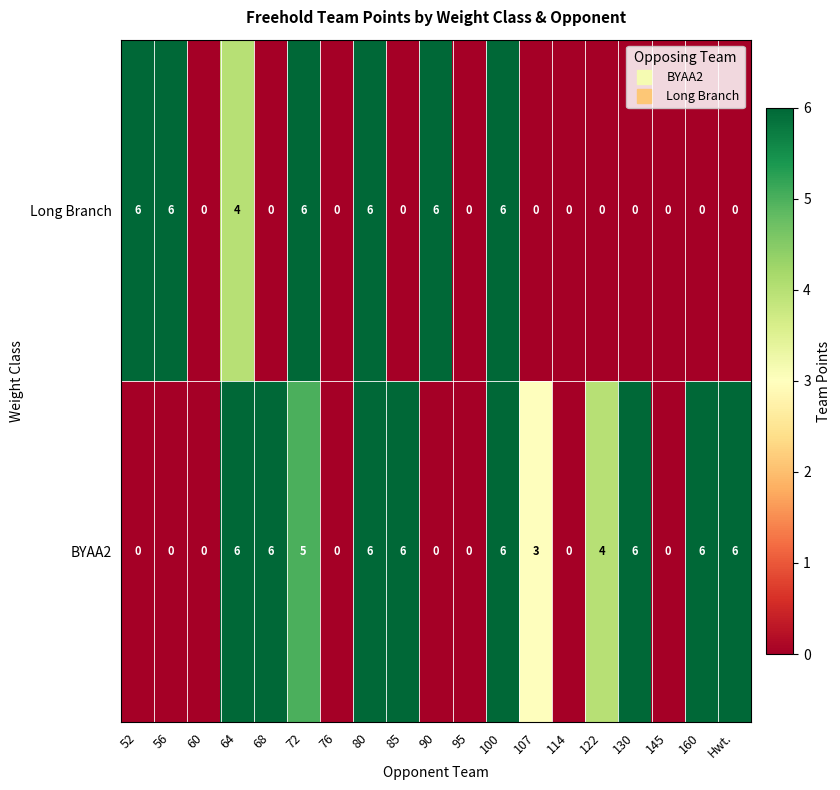

What is the approximate value of Long Branch at 56?

6